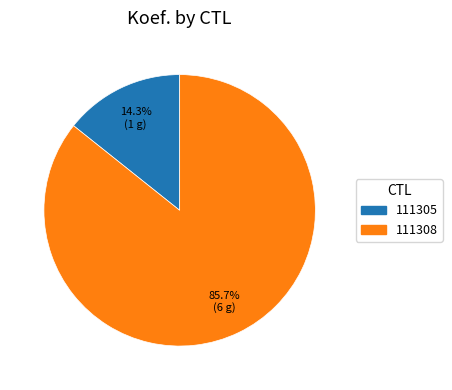

Which slice is the smallest?

111305